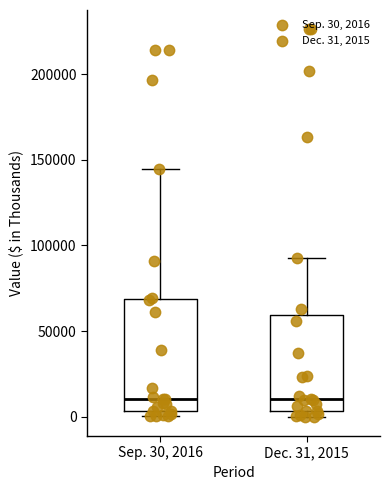

Where does the median line of the box for Dec. 31, 2015 sit on the y-axis? The values are not printed on the chart, so give them approximately, as read against the axis.

10000